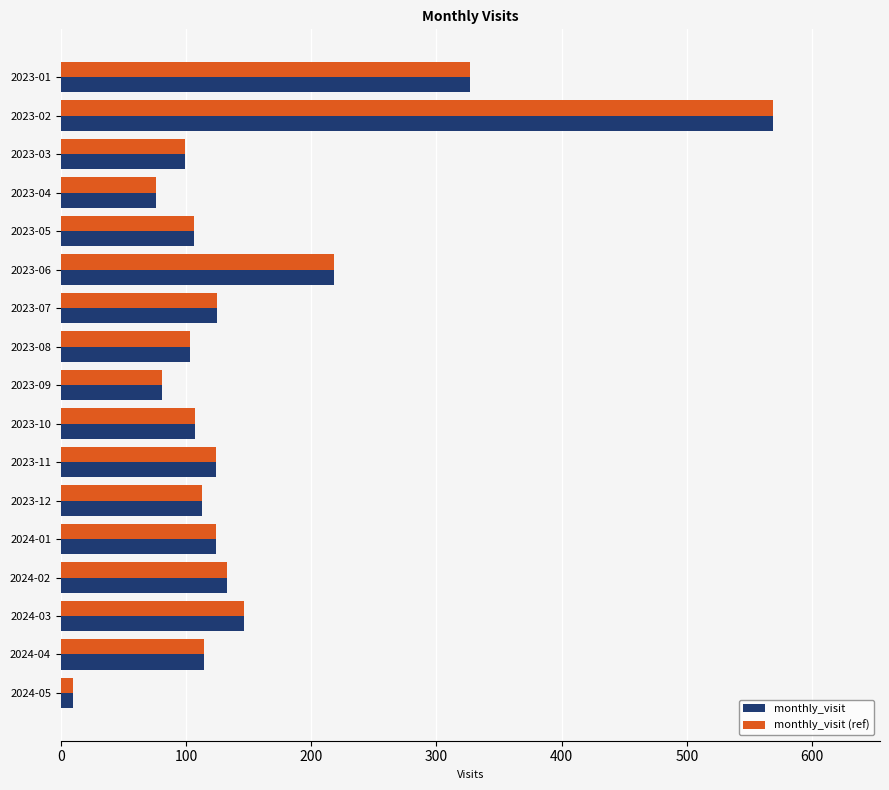

The value of monthly_visit at 2023-02 is 748. True or false?

False